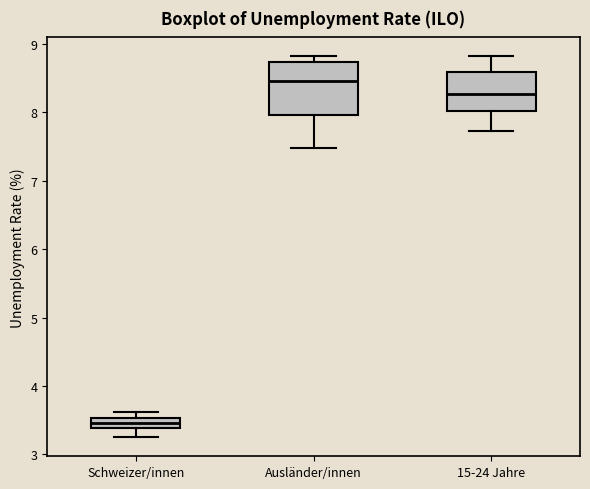

Which box has the highest median line?

Ausländer/innen